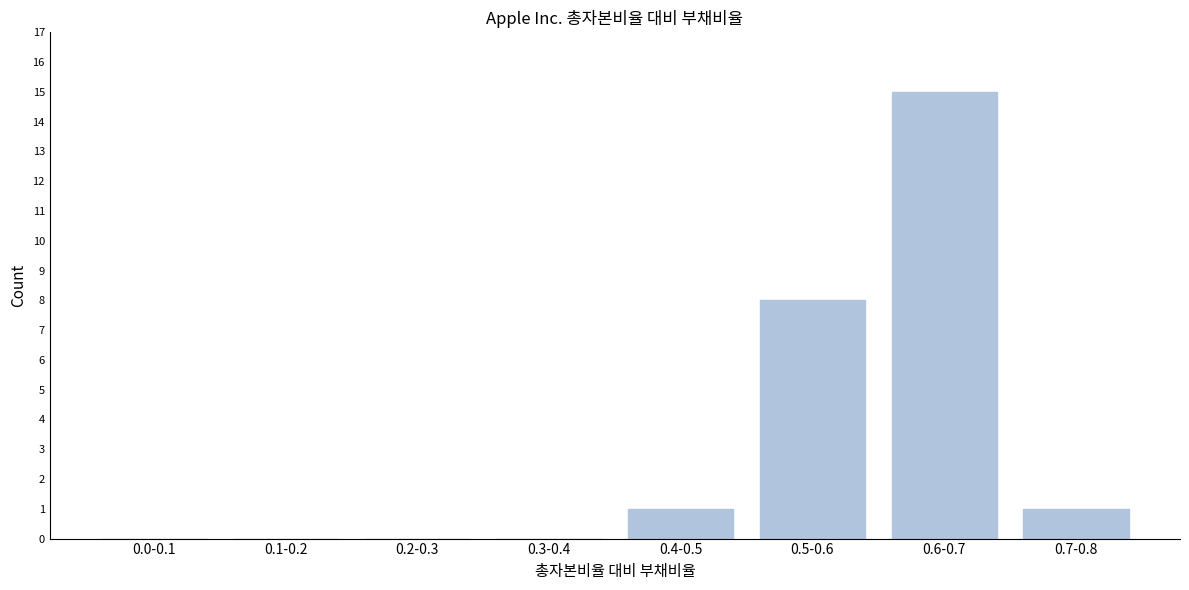

Reading right to left, extract all data points from this chart.

0.7-0.8=1	0.6-0.7=15	0.5-0.6=8	0.4-0.5=1	0.3-0.4=0	0.2-0.3=0	0.1-0.2=0	0.0-0.1=0